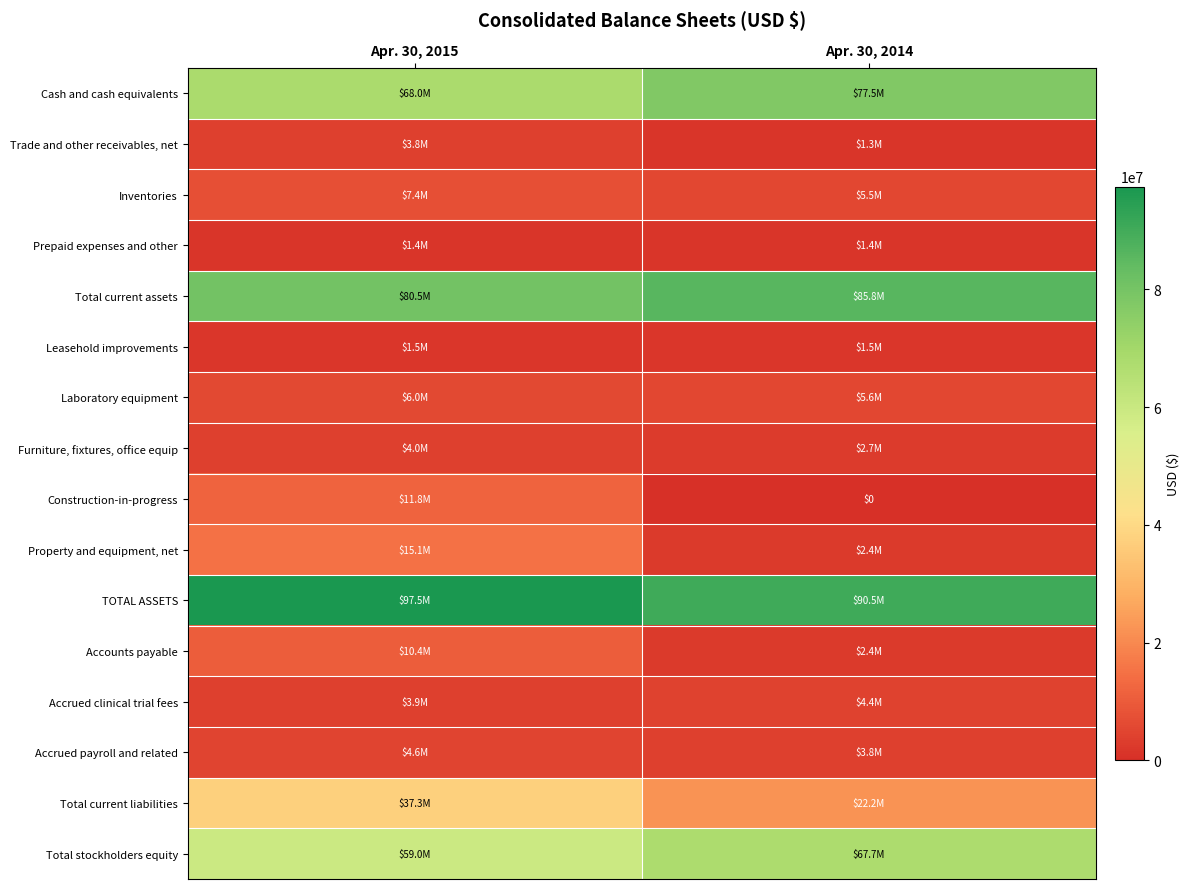

Which series has the widest spread of values?

Total current liabilities